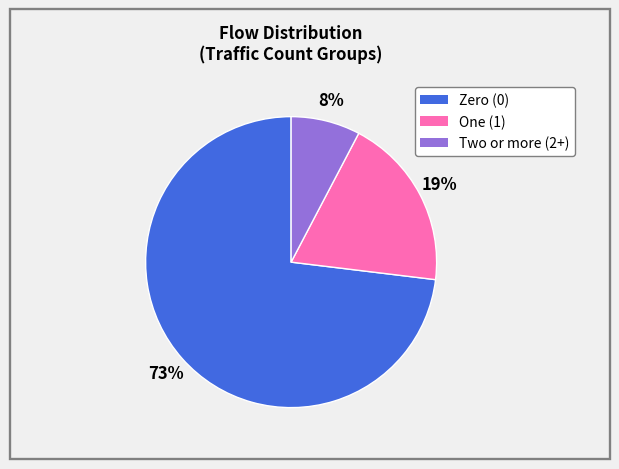

Does any single category account for the majority?

Yes